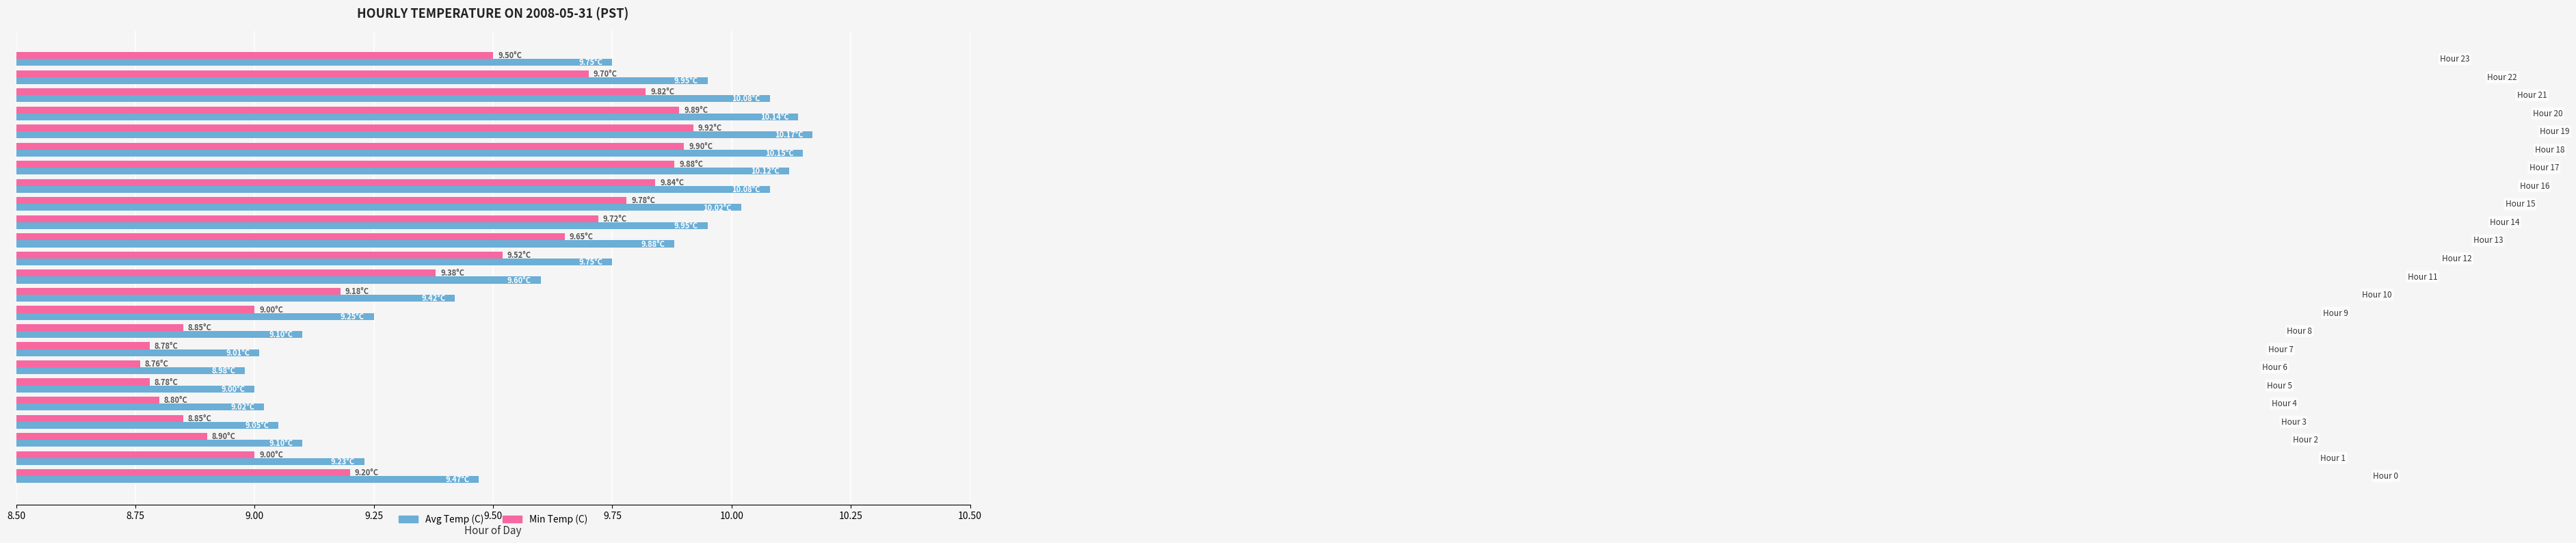

What are all the series names shown in the legend?

Avg Temp (C), Min Temp (C)